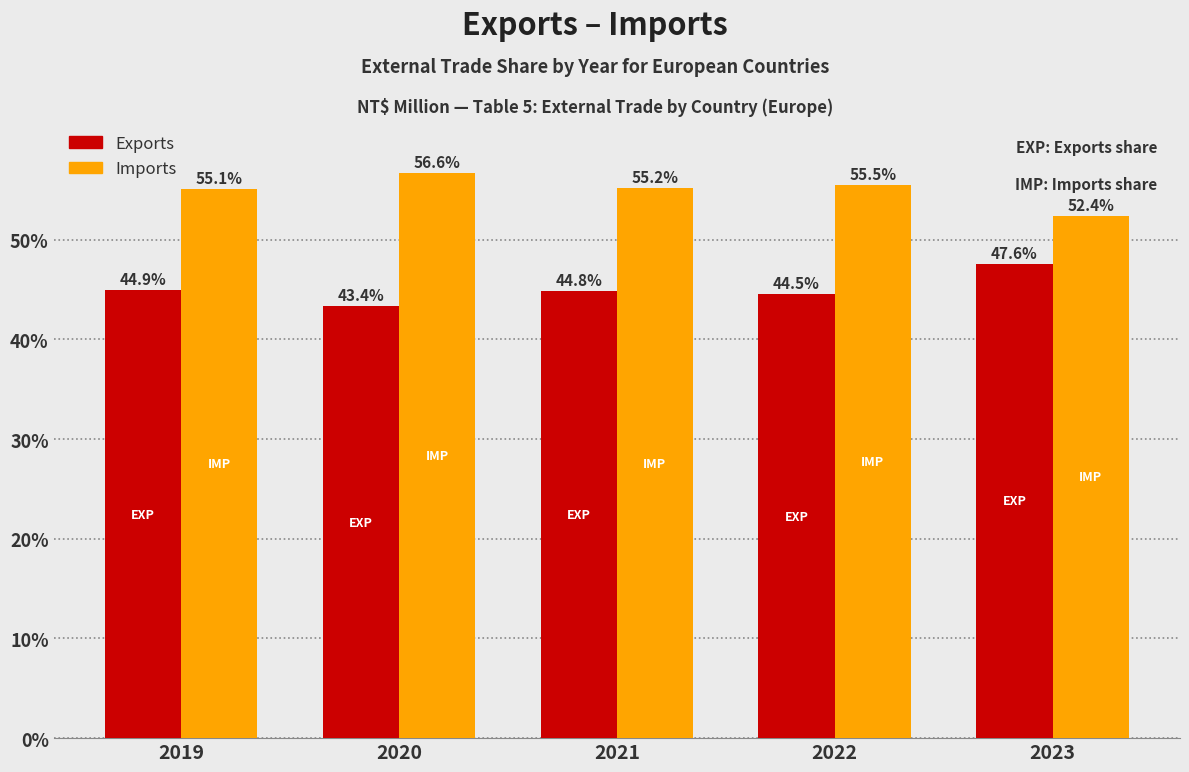

At which label does Imports reach its minimum?

2023